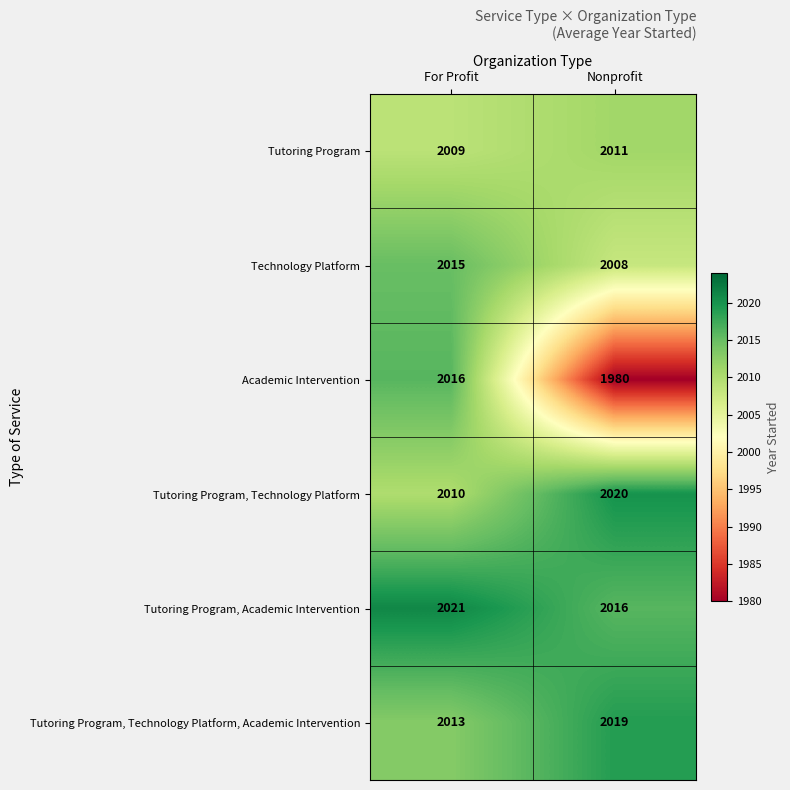

The Academic Intervention series shows 2016 at For Profit. True or false?

True